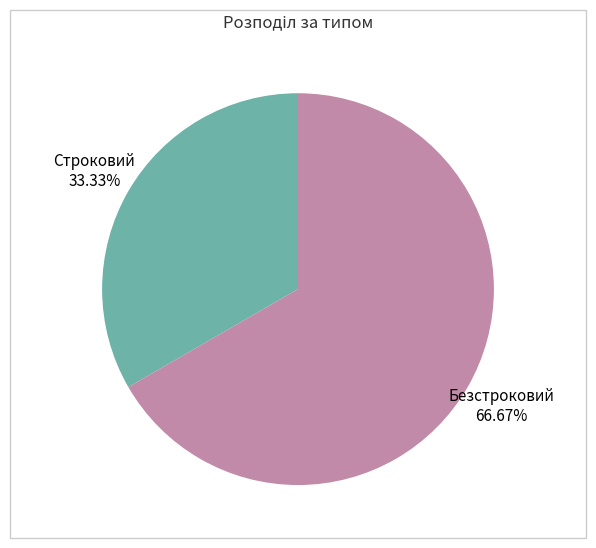

To the nearest percent, what percentage of the pie is Строковий?

33%